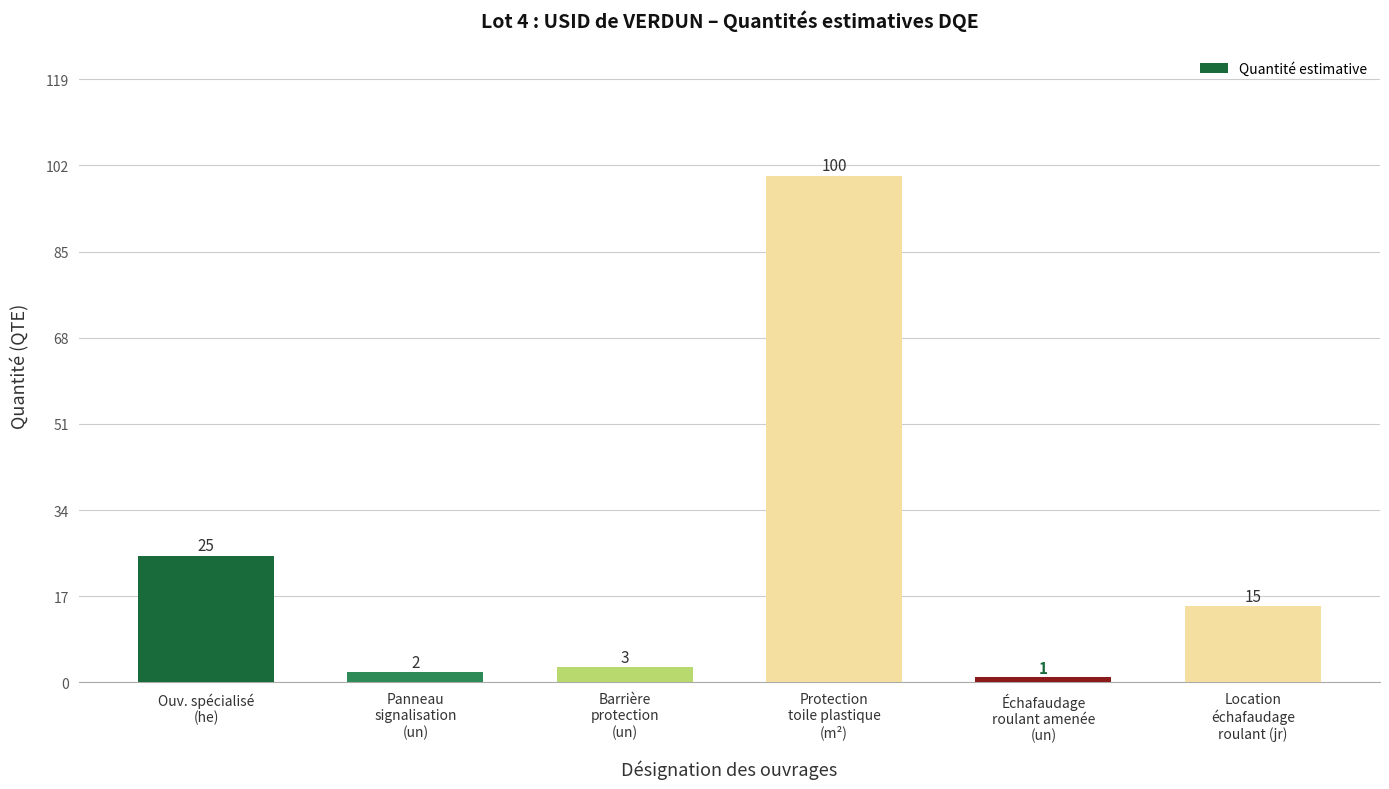

Does the chart contain stacked bars?

No